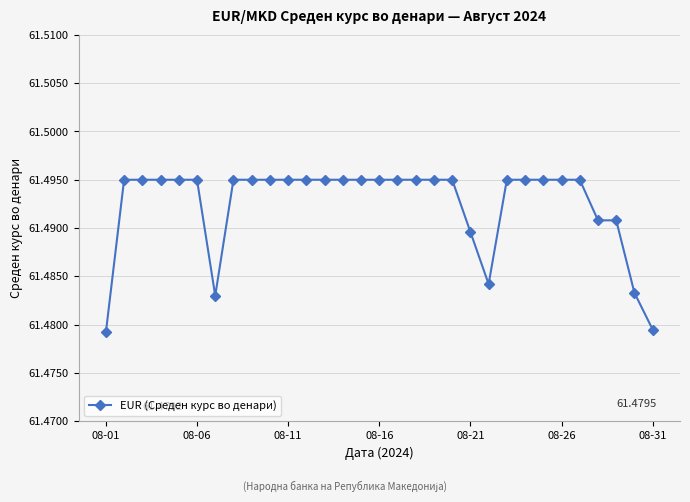

How many lines are shown in the chart?

1